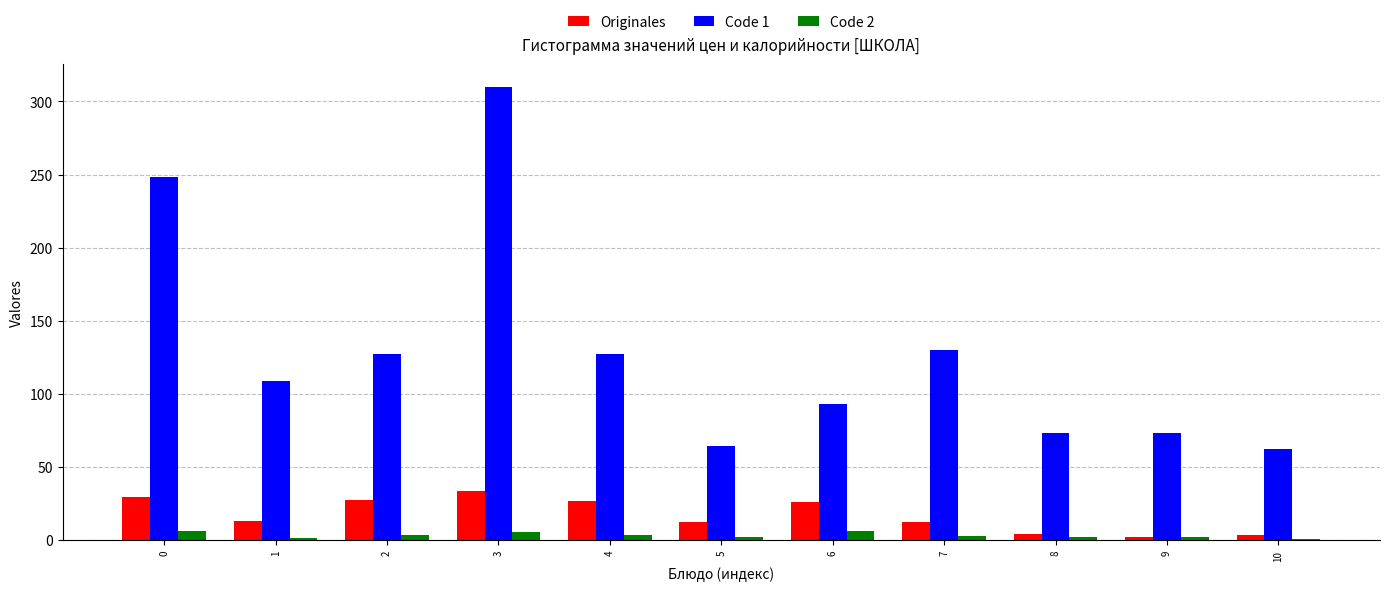

At which category is the sum across all series the highest?

3